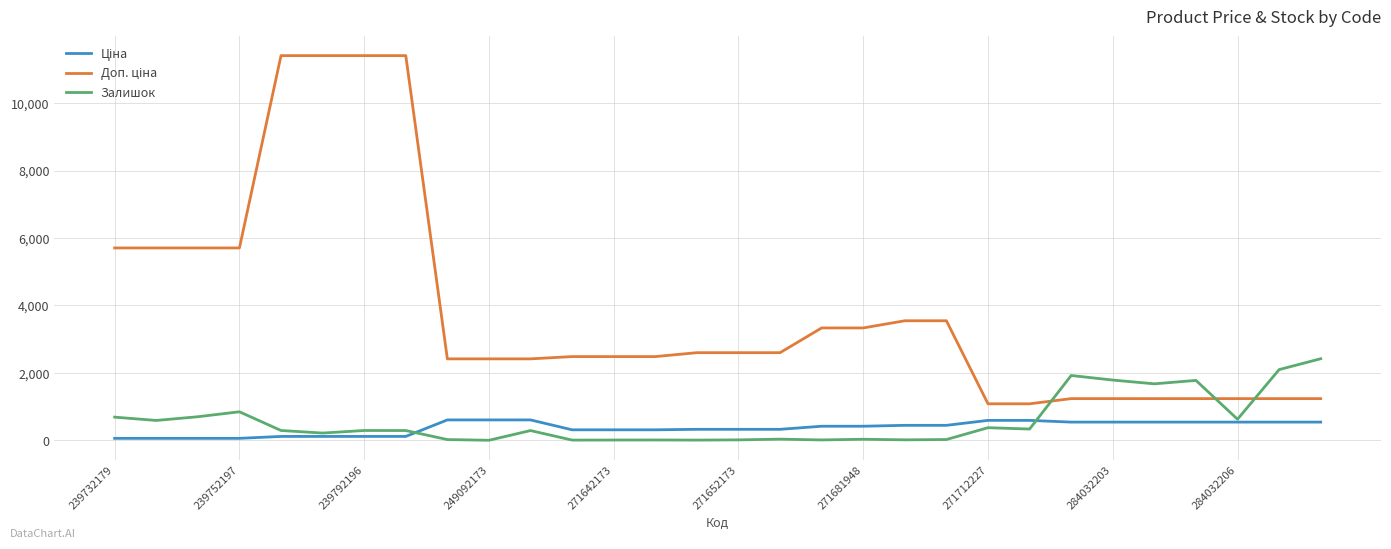

Does the chart display data point markers on the line(s)?

No